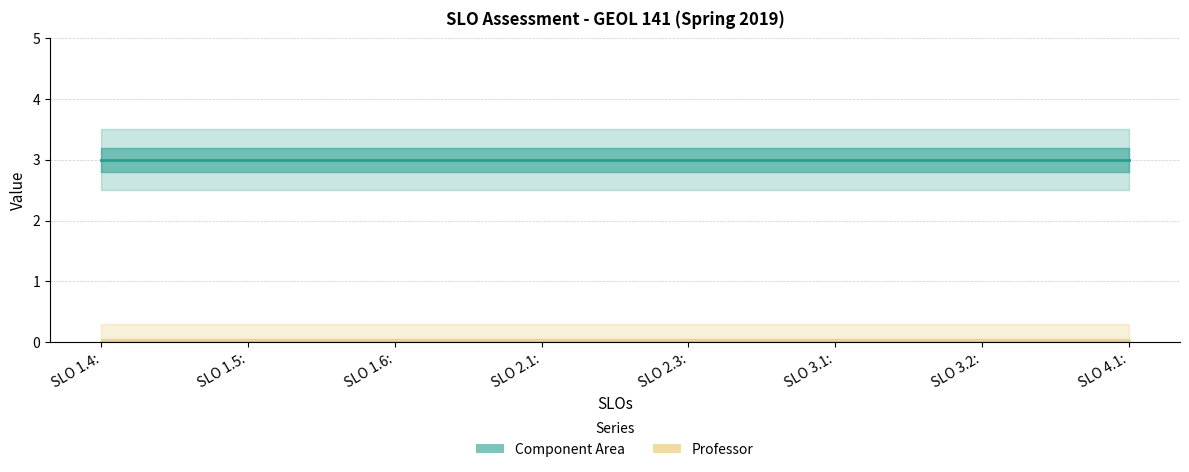

Which category has the lowest value across all series?

SLO 1.4: